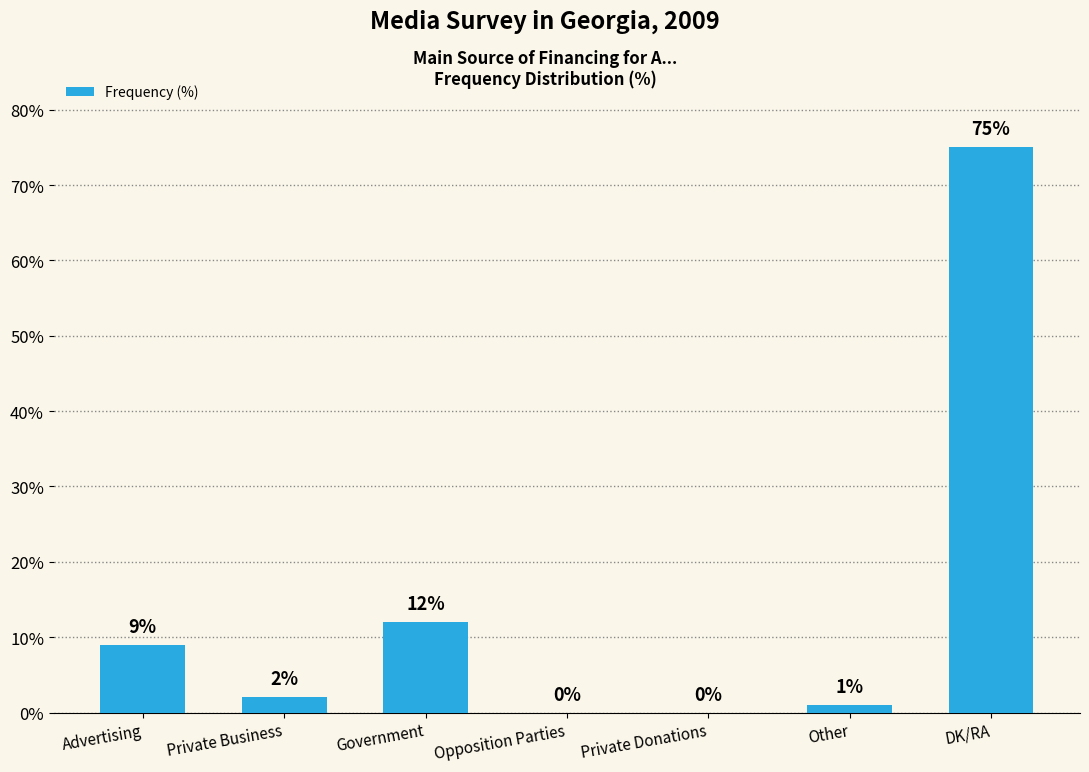

What is the change in value from Private Donations to DK/RA?

+75